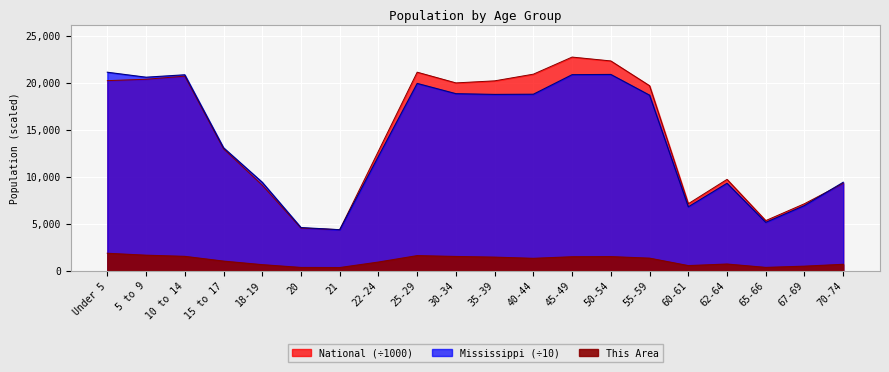

Which series changed the most between 10 to 14 and 67-69?

Mississippi